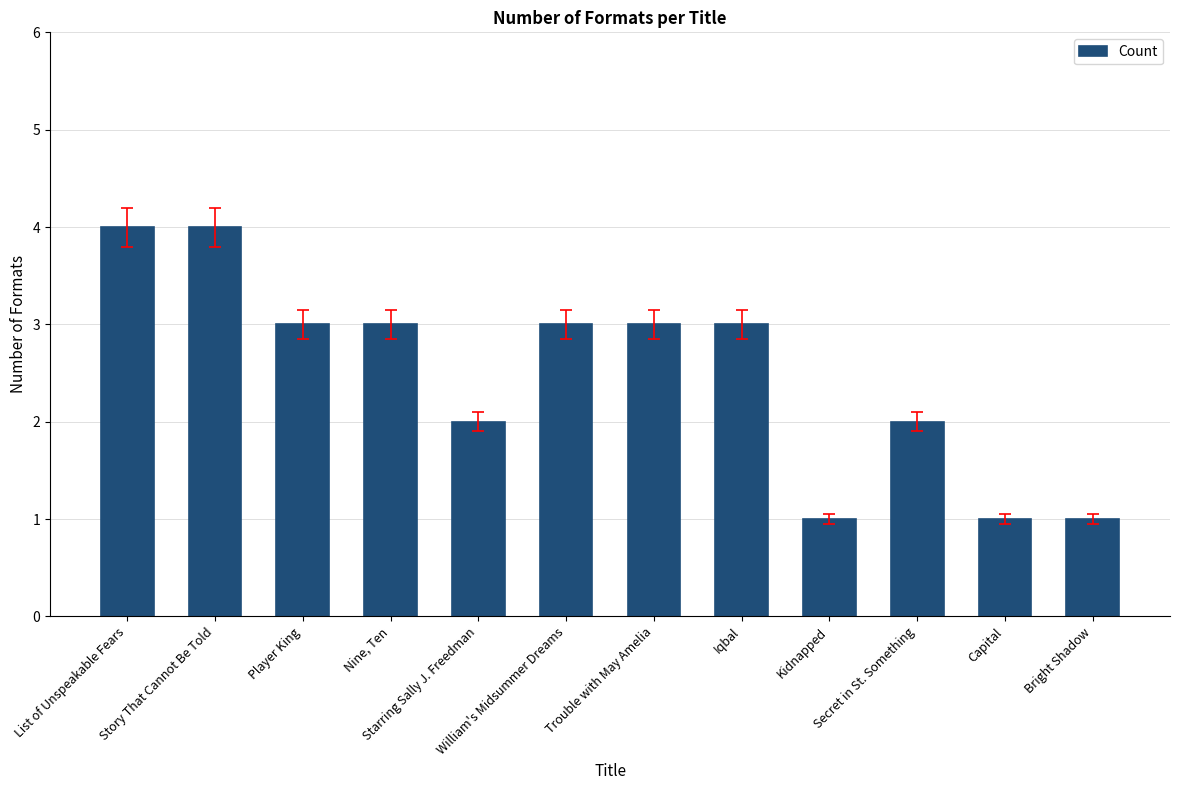

Does the chart contain stacked bars?

No